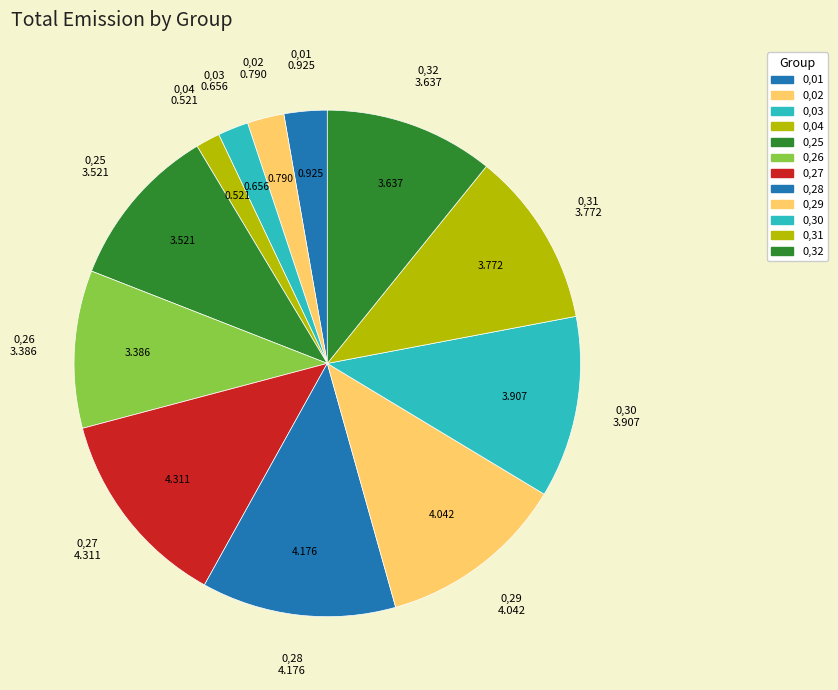

Which has a higher value, 0,28 or 0,03?

0,28